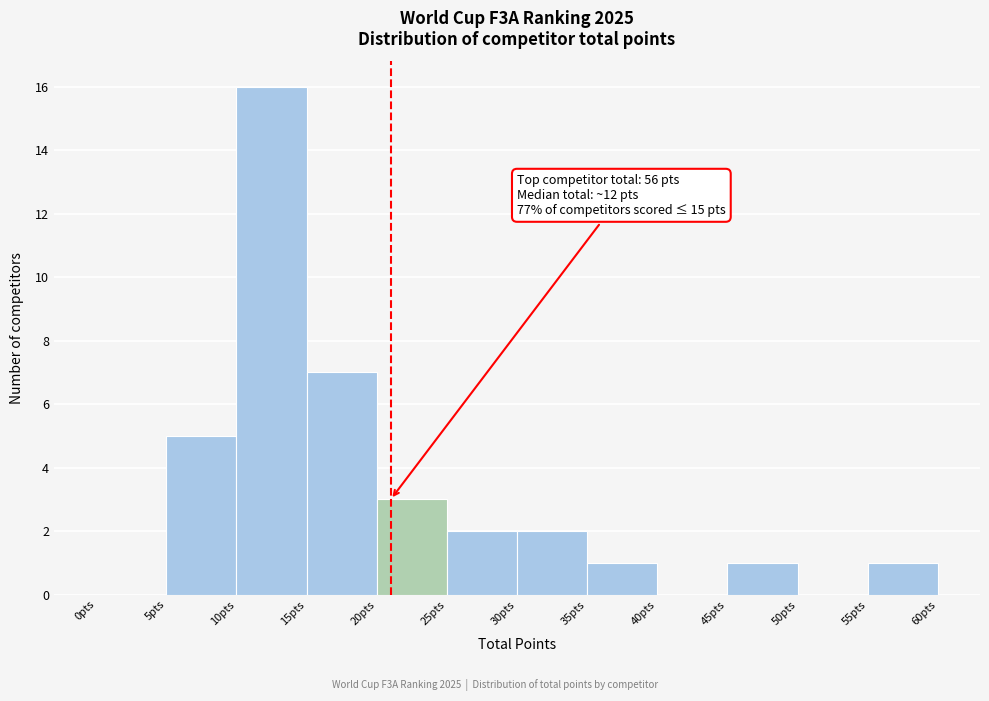

Which range on the x-axis has the tallest bar?

10 to 15